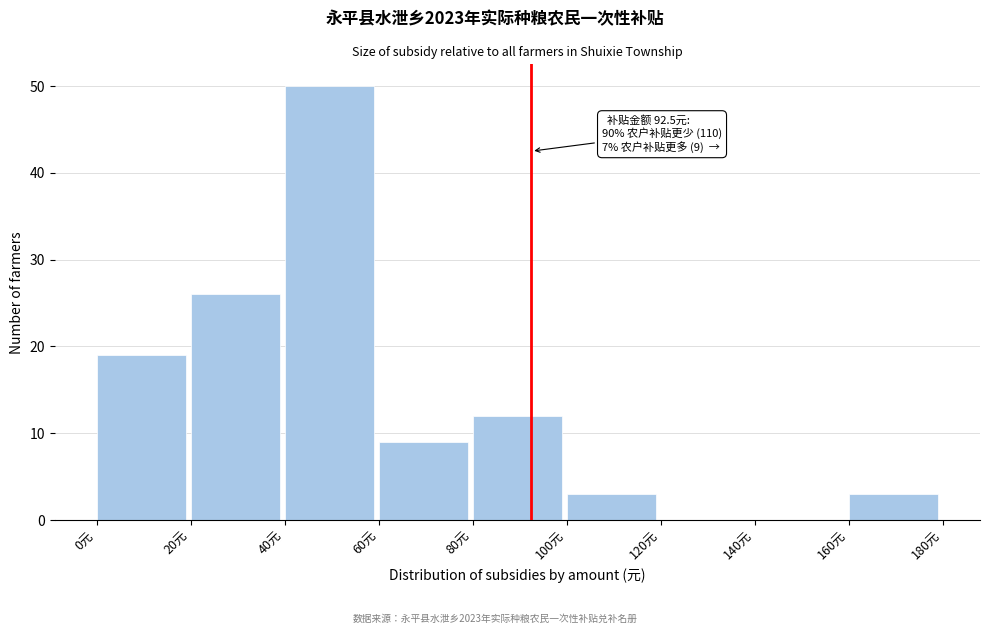

Over which range of the x-axis is the bar tallest?

40 to 60